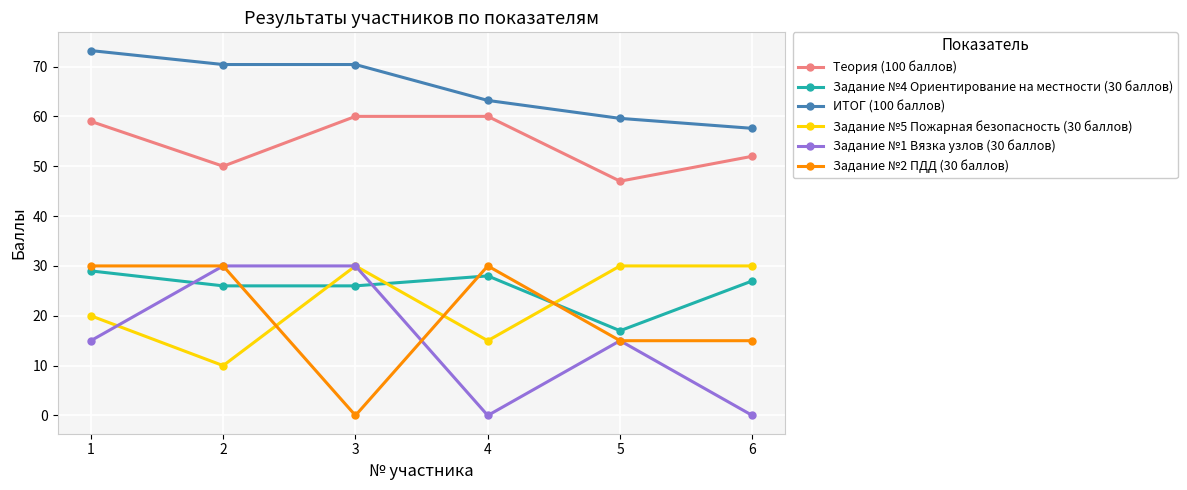

Does the chart display data point markers on the line(s)?

Yes